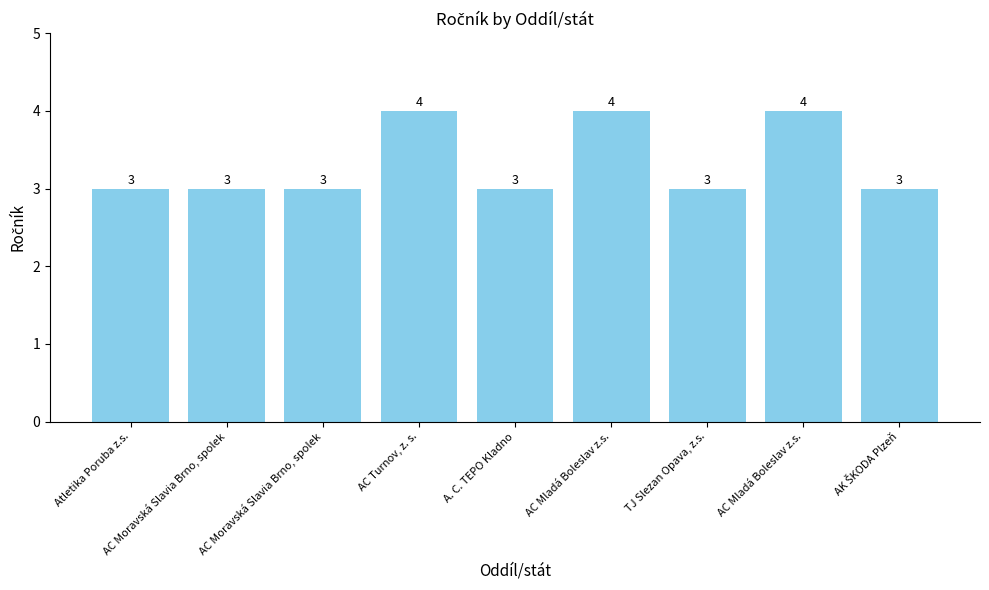

Which has a higher value, TJ Slezan Opava, z.s. or AC Turnov, z. s.?

AC Turnov, z. s.